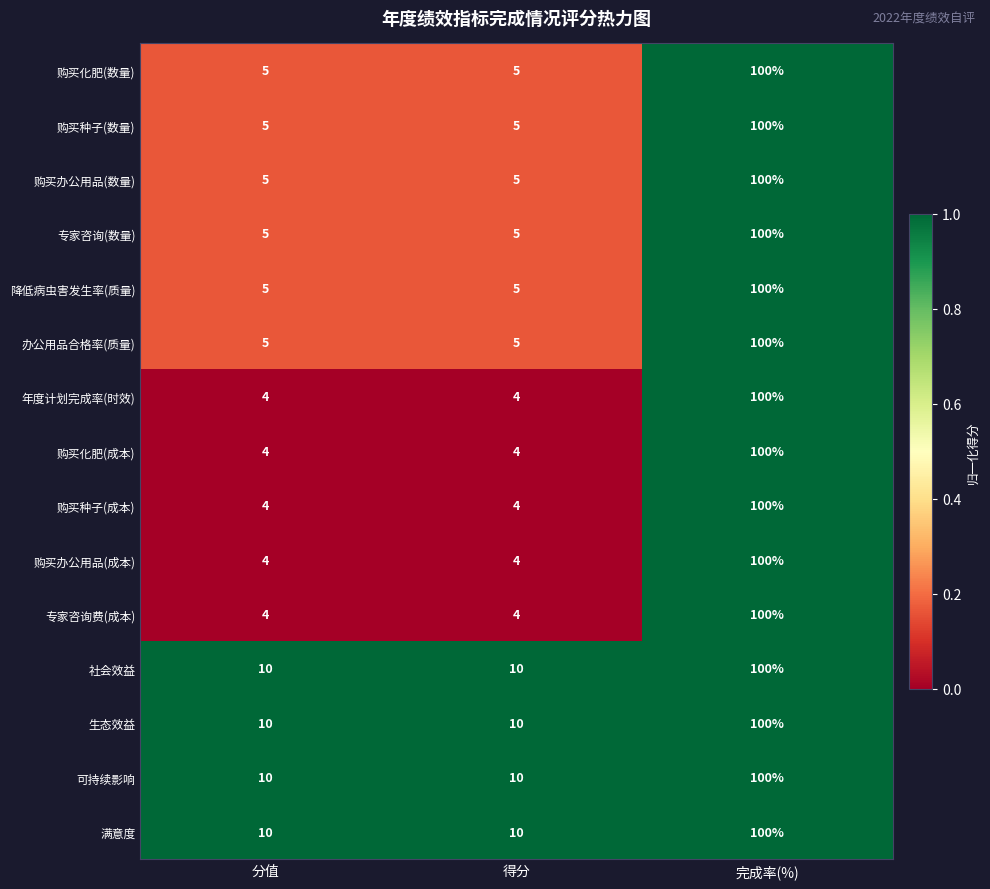

What is the difference between the maximum and minimum values in the 购买化肥(成本) series?

96